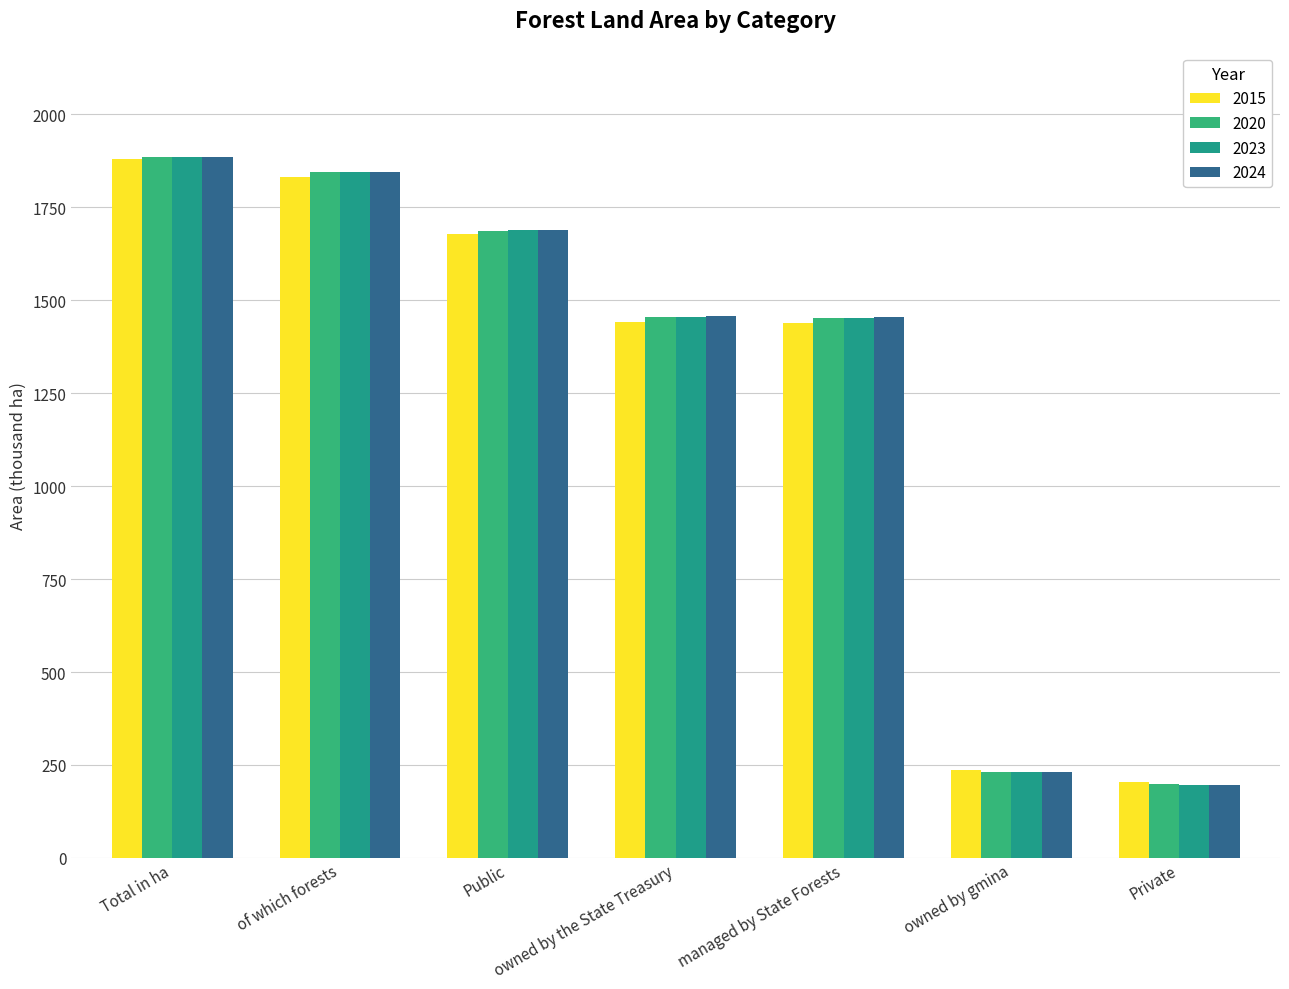

What position from the right is owned by gmina?

2